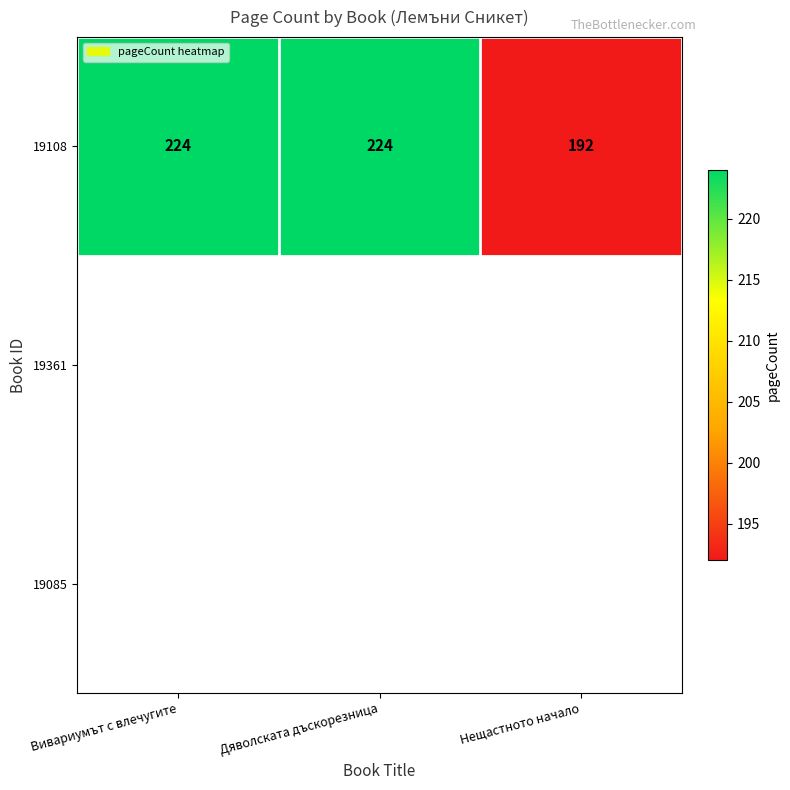

How many data points are less than 224?

1